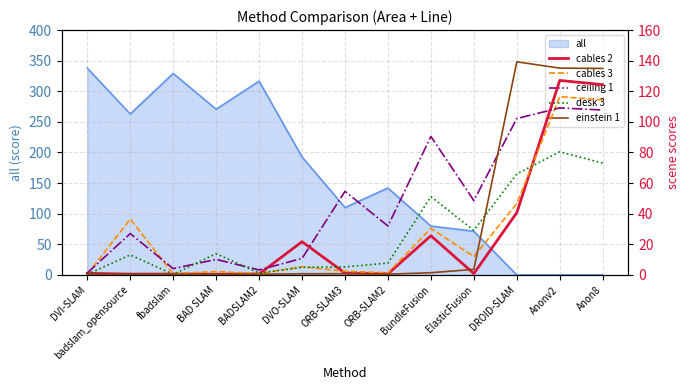

The value of all at fbadslam is 329.1. True or false?

True